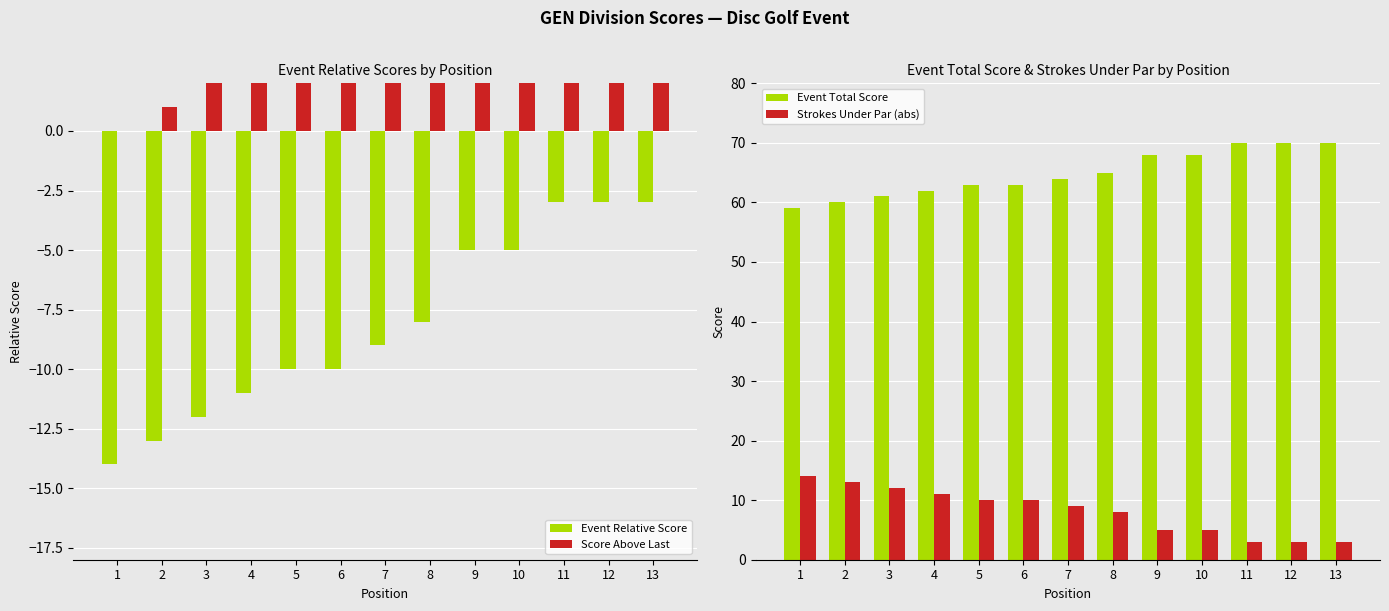

What are all the series names shown in the legend?

Event Relative Score, Score Above Last, Event Total Score, Strokes Under Par (abs)